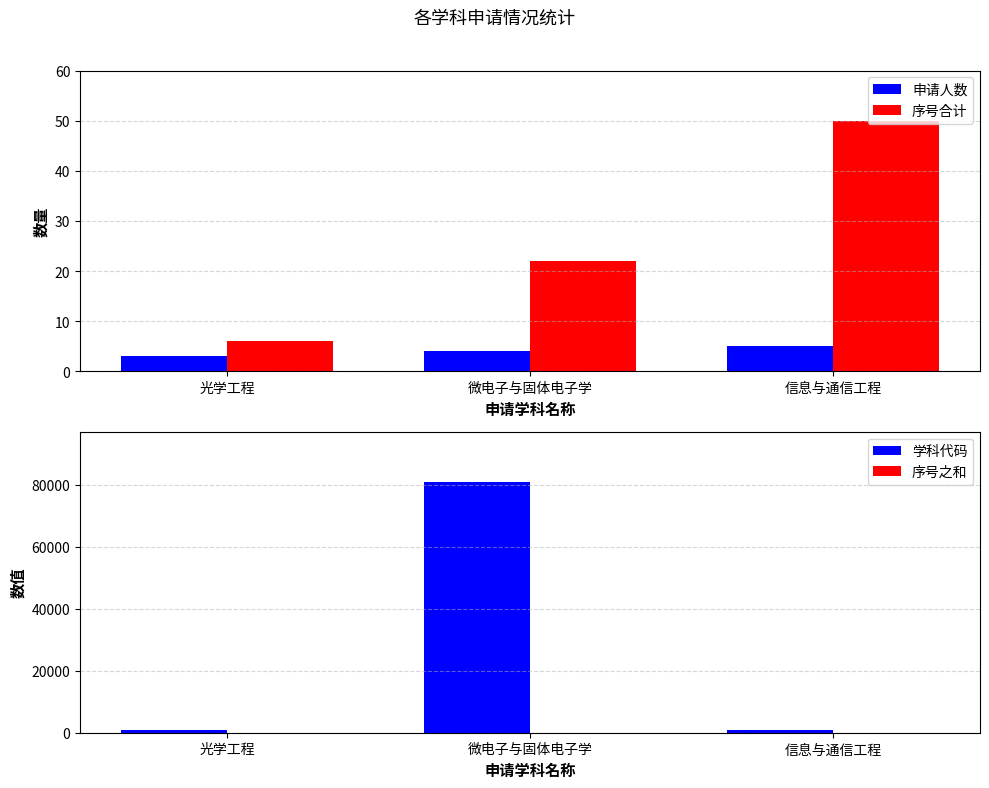

Does the chart contain stacked bars?

No